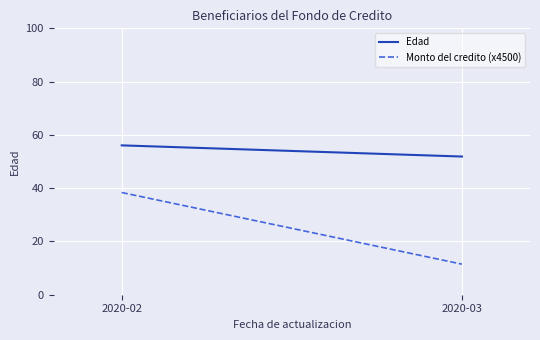

Which has a higher value, 2020-03 or 2020-02?

2020-02